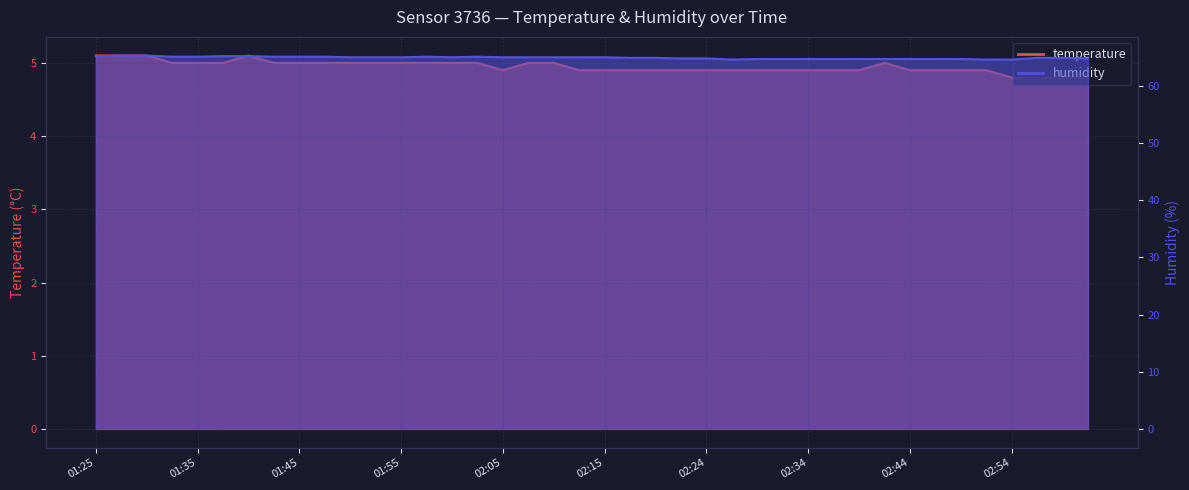

What is the label of the 7th point from the right?

02:46